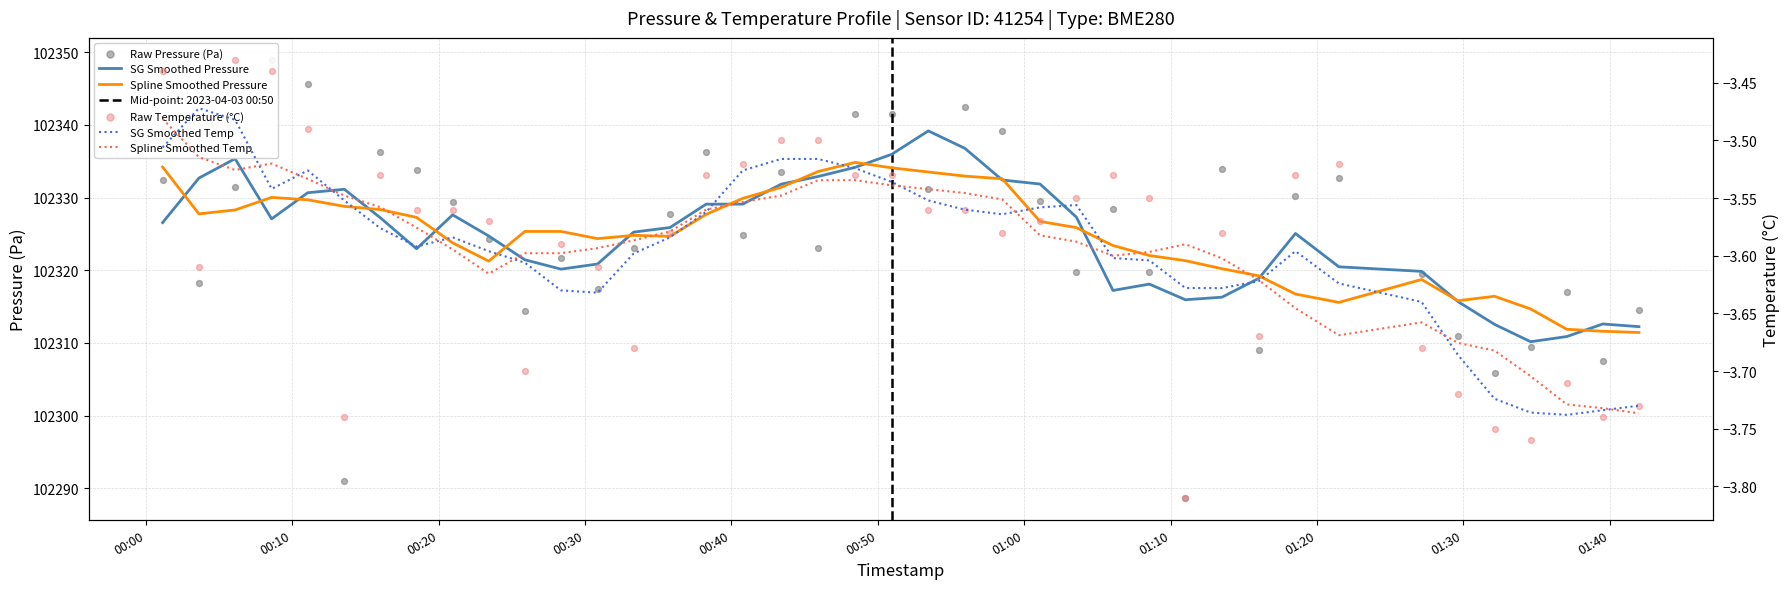

At how many categories does at least one series exceed 85942?

40